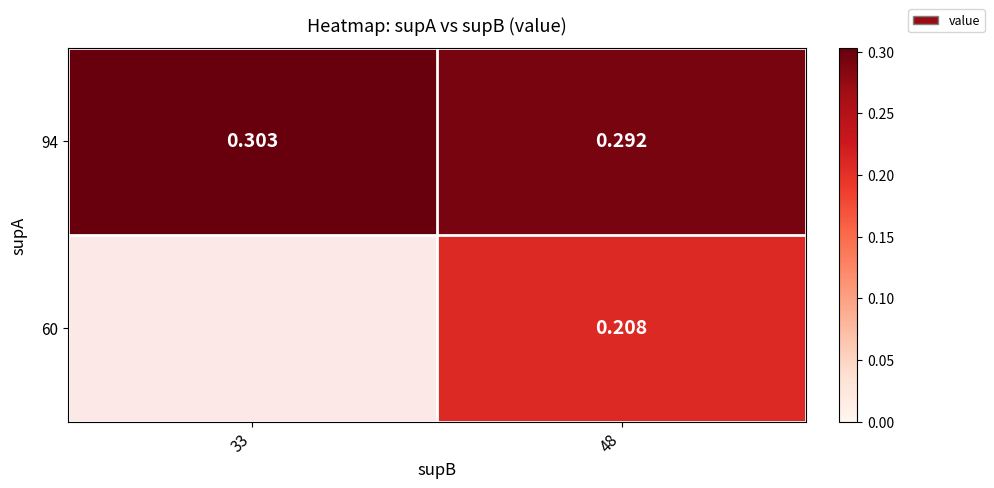

At which label does 60 reach its peak?

33